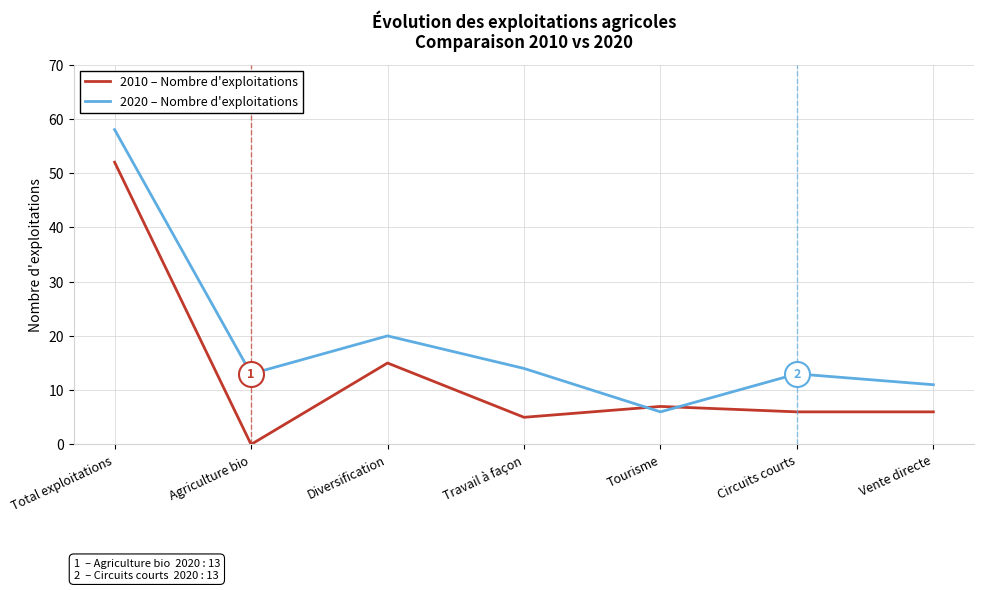

Between Diversification and Tourisme, which series saw the biggest shift?

2020 – Nombre d'exploitations